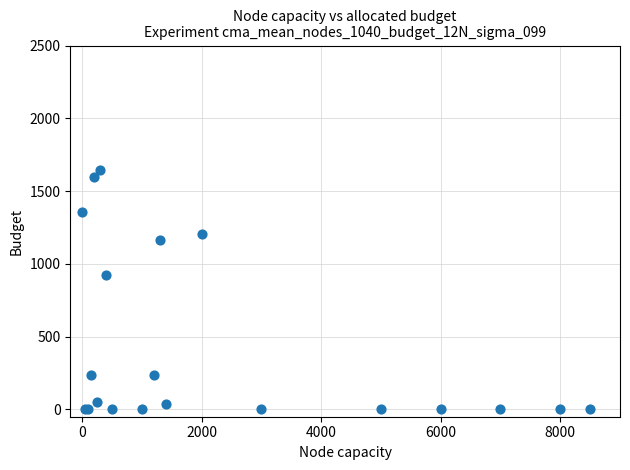

What Y value in the scatter plot is closest to 823?

926.0